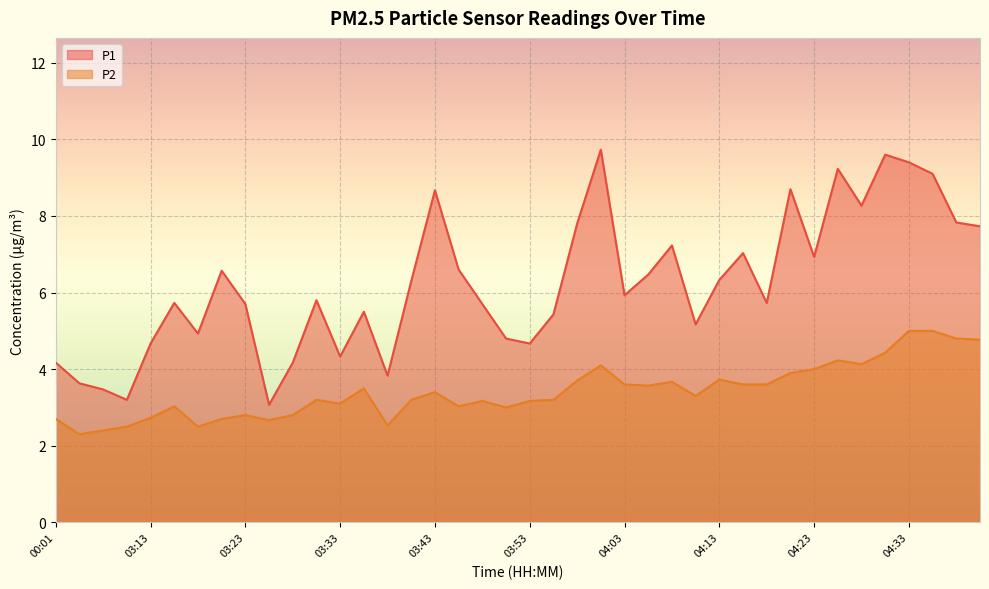

Reading right to left, transcribe all the data shown in this chart.

P1: 04:41=7.7	04:38=7.8	04:36=9.1	04:33=9.4	04:31=9.6	04:28=8.3	04:26=9.2	04:23=6.9	04:21=8.7	04:18=5.7	04:16=7.0	04:13=6.3	04:11=5.2	04:08=7.2	04:06=6.5	04:03=5.9	04:01=9.7	03:58=7.8	03:56=5.4	03:53=4.7	03:51=4.8	03:48=5.7	03:46=6.6	03:43=8.7	03:41=6.3	03:38=3.8	03:36=5.5	03:33=4.3	03:31=5.8	03:28=4.2	03:26=3.1	03:23=5.7	03:21=6.6	03:18=4.9	03:16=5.7	03:13=4.7	03:11=3.2	03:08=3.5	00:04=3.6	00:01=4.2
P2: 04:41=4.8	04:38=4.8	04:36=5.0	04:33=5.0	04:31=4.4	04:28=4.1	04:26=4.2	04:23=4.0	04:21=3.9	04:18=3.6	04:16=3.6	04:13=3.7	04:11=3.3	04:08=3.7	04:06=3.6	04:03=3.6	04:01=4.1	03:58=3.7	03:56=3.2	03:53=3.2	03:51=3.0	03:48=3.2	03:46=3.0	03:43=3.4	03:41=3.2	03:38=2.5	03:36=3.5	03:33=3.1	03:31=3.2	03:28=2.8	03:26=2.7	03:23=2.8	03:21=2.7	03:18=2.5	03:16=3.0	03:13=2.7	03:11=2.5	03:08=2.4	00:04=2.3	00:01=2.7